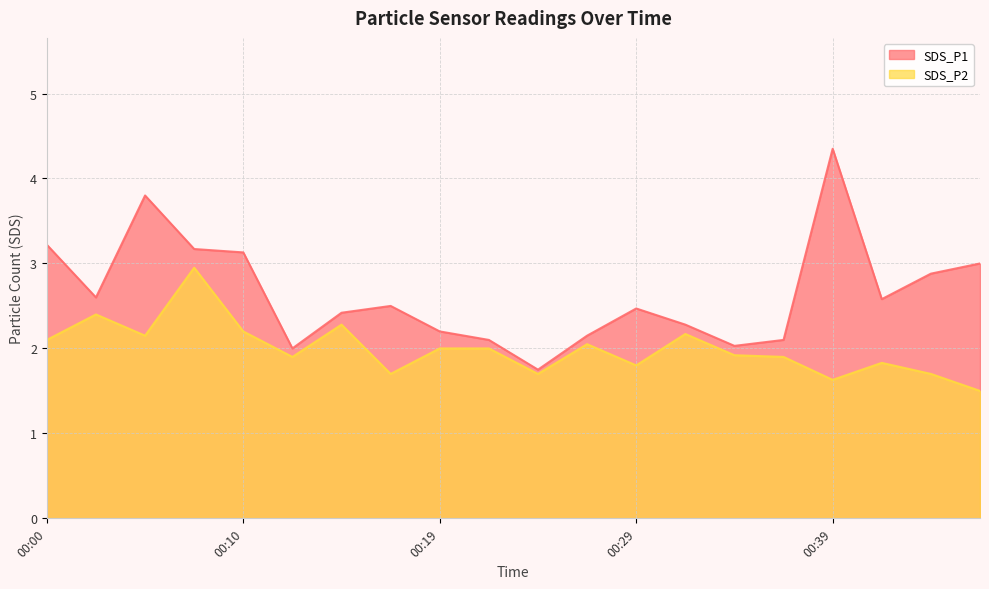

What is the difference between the maximum and minimum values in the SDS_P1 series?

2.6